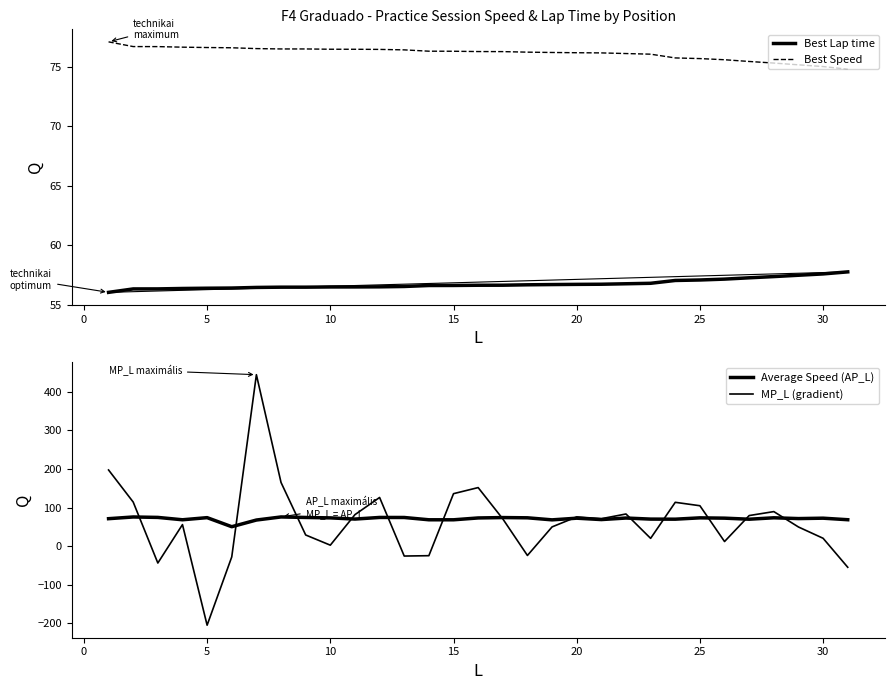

How many lines are shown in the chart?

4